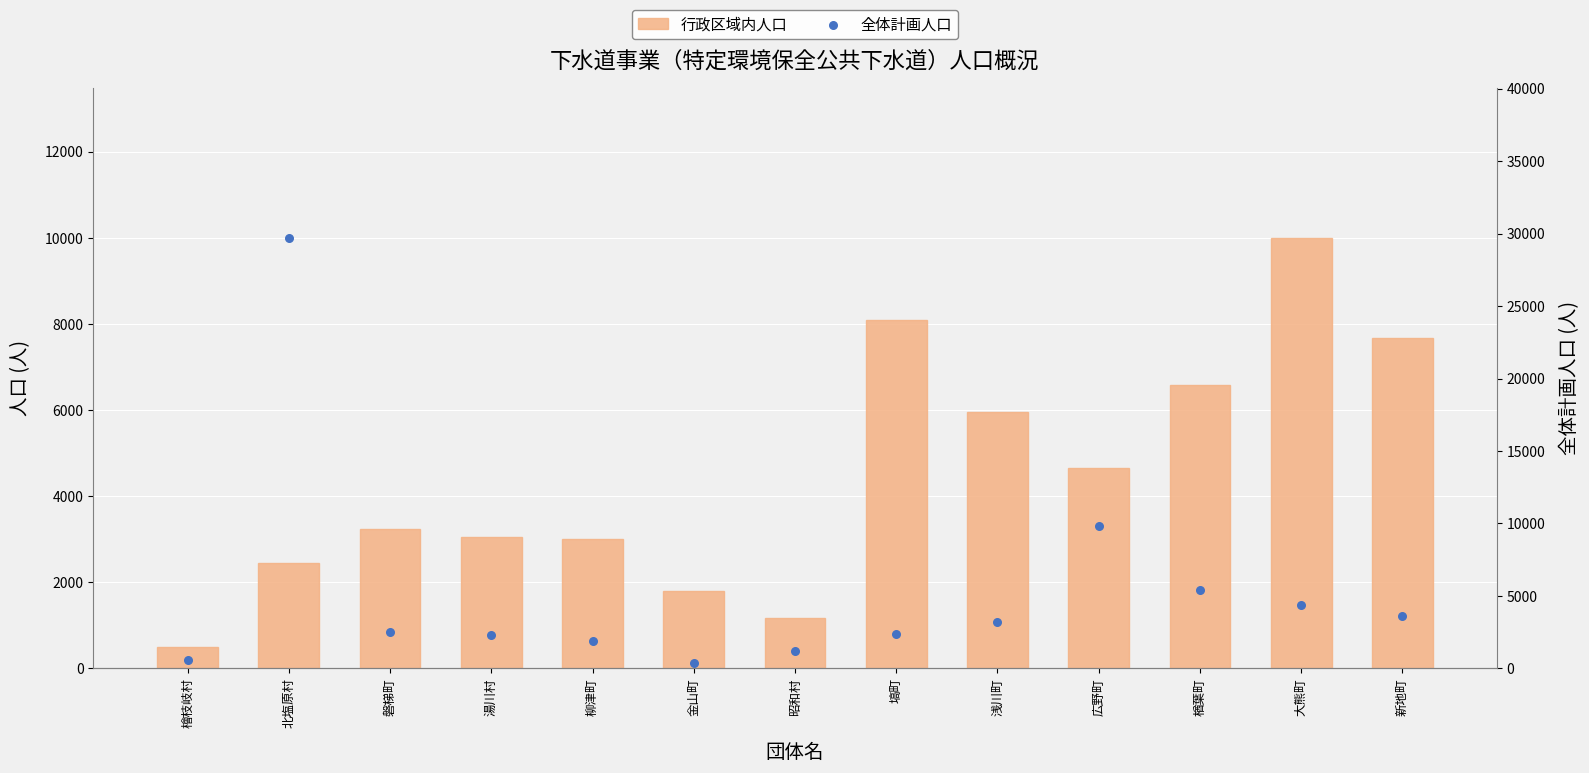

What are all the series names shown in the legend?

行政区域内人口, 全体計画人口